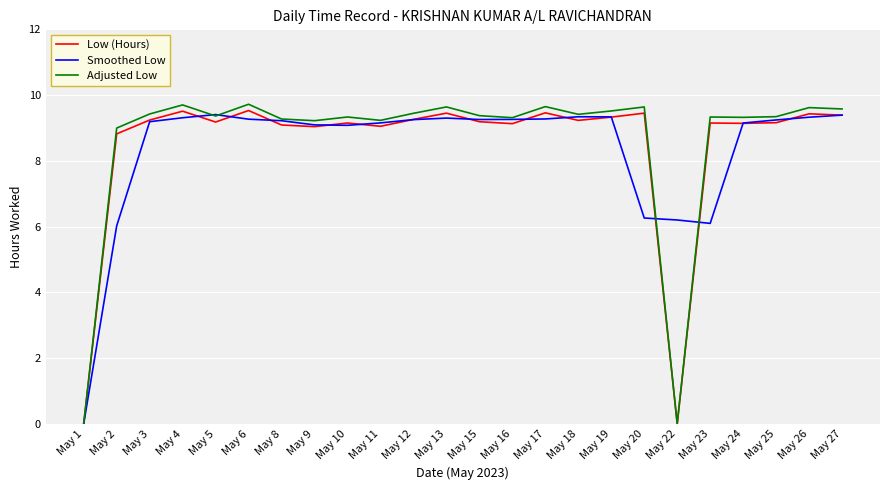

At May 26, list the series in order from smallest to largest.

Smoothed Low, Low (Hours), Adjusted Low